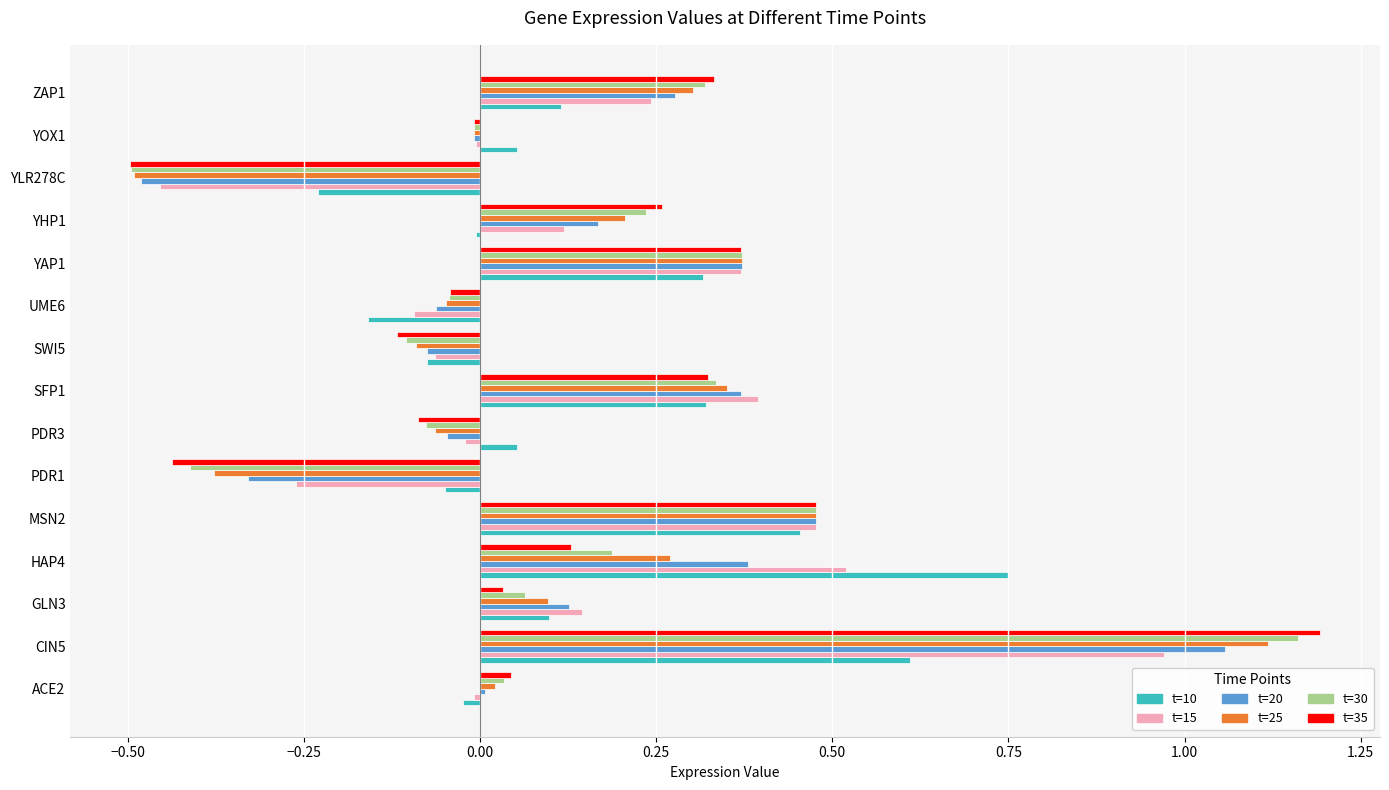

Which series has the largest range (max minus min)?

t=35